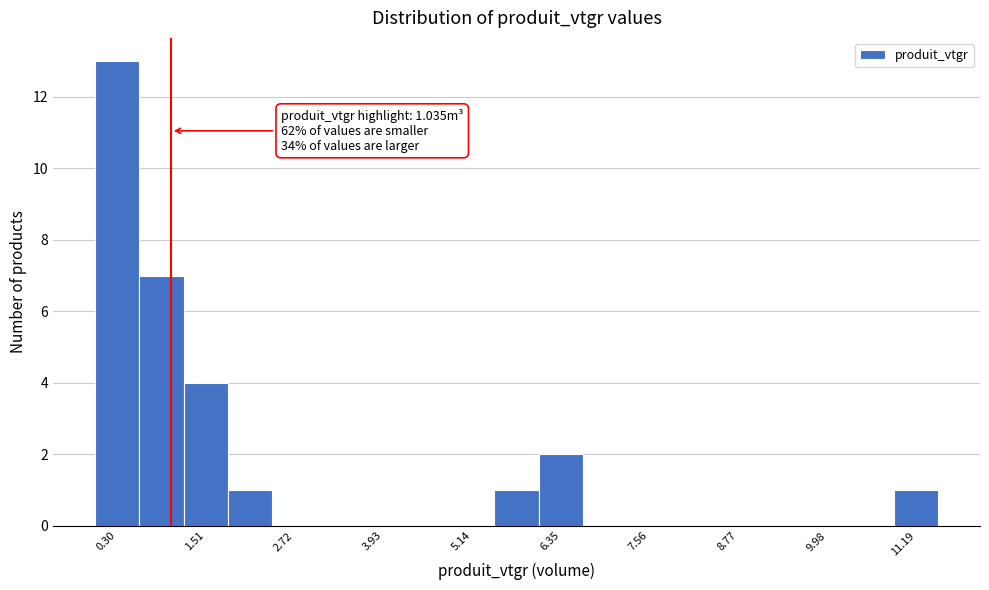

Around what value on the x-axis is the tallest bar? Give the approximate position of its centre, as read against the axis.

0.4